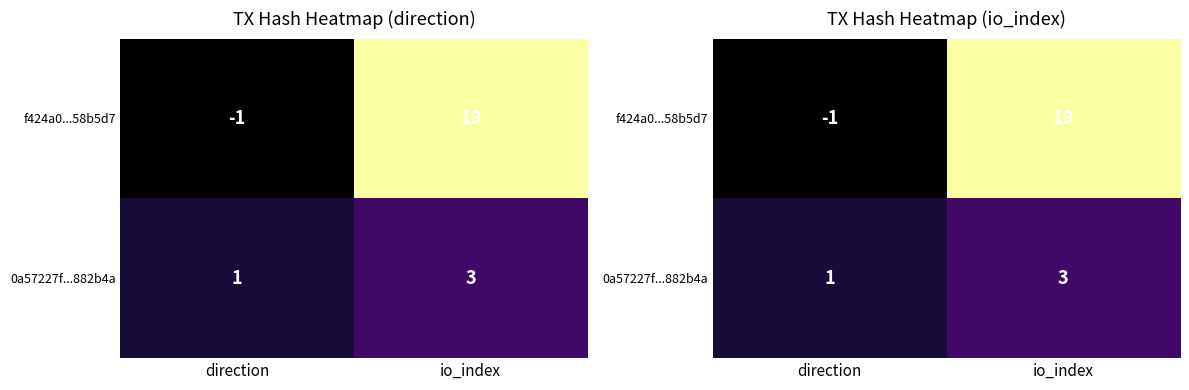

The 0a57227f...882b4a series shows 4 at io_index. True or false?

False